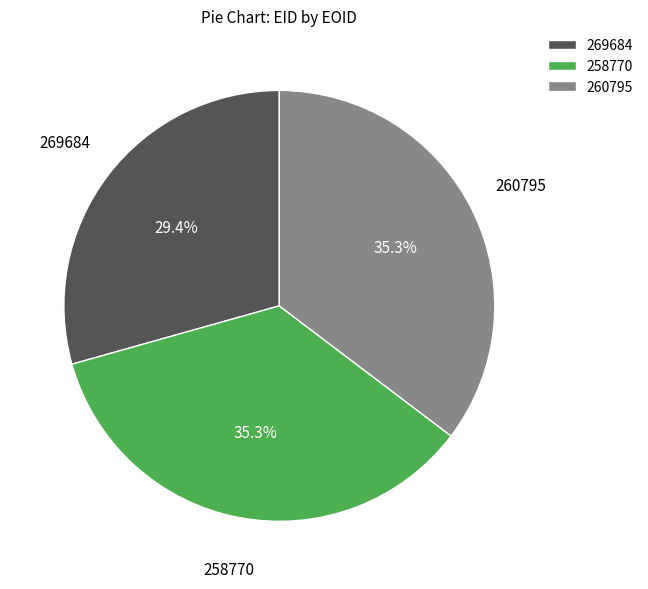

The 269684 slice represents 29% of the pie. True or false?

True